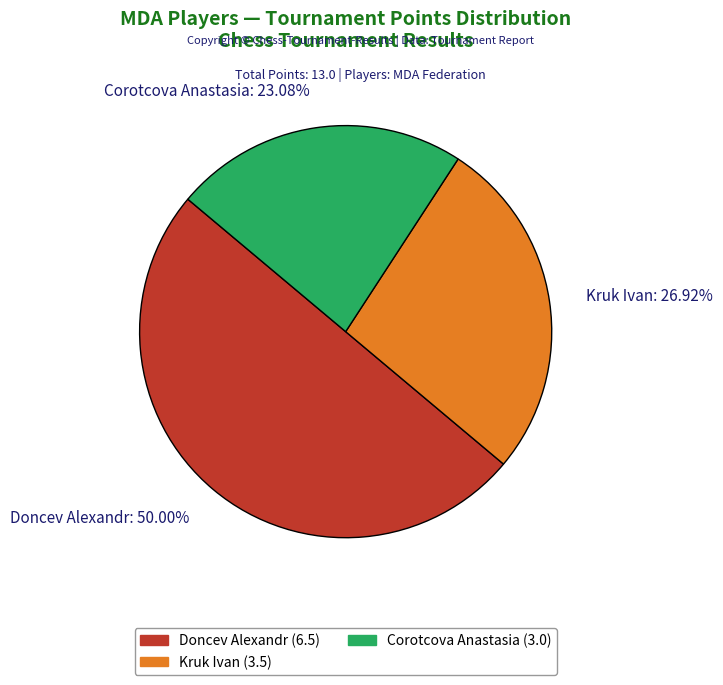

Combined, do Doncev Alexandr: 50.00% and Corotcova Anastasia: 23.08% account for over 50%?

Yes